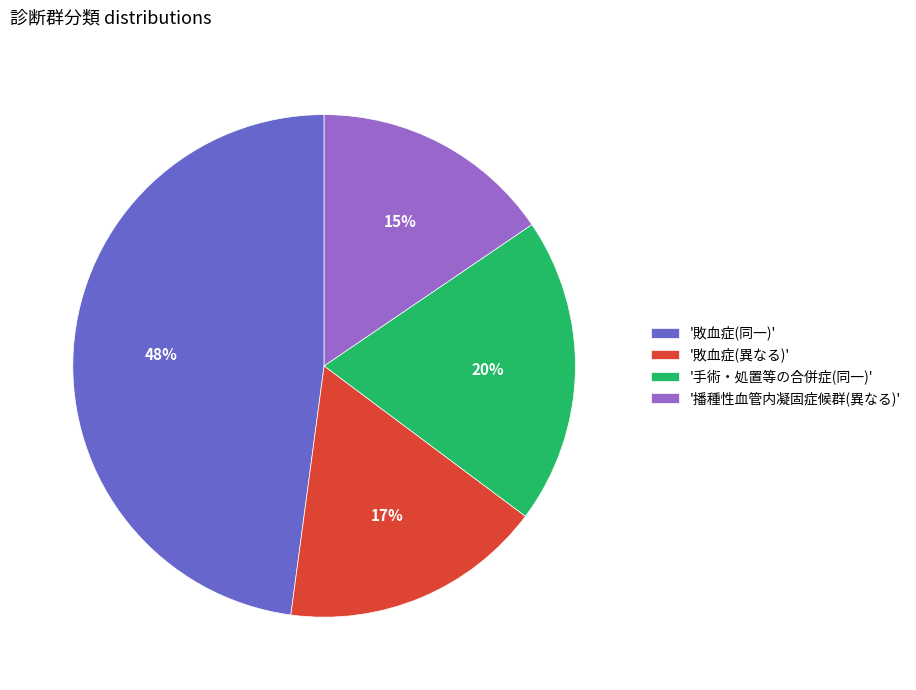

Which slice is the largest?

'敗血症(同一)'